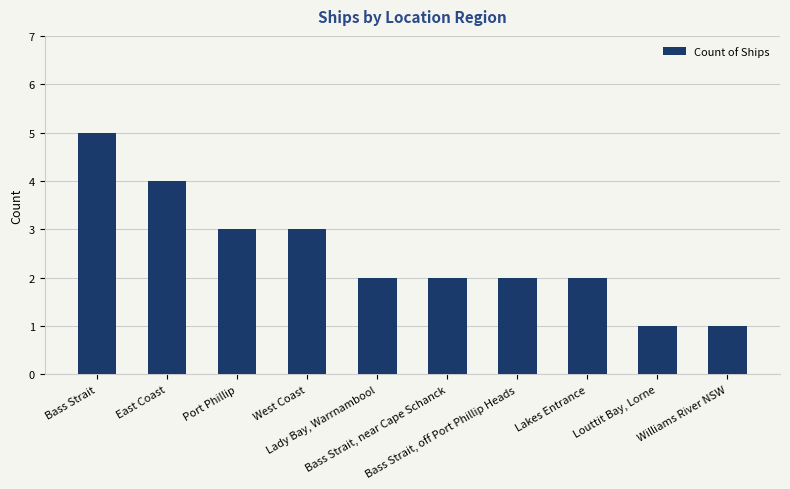

What position from the left is Port Phillip?

3